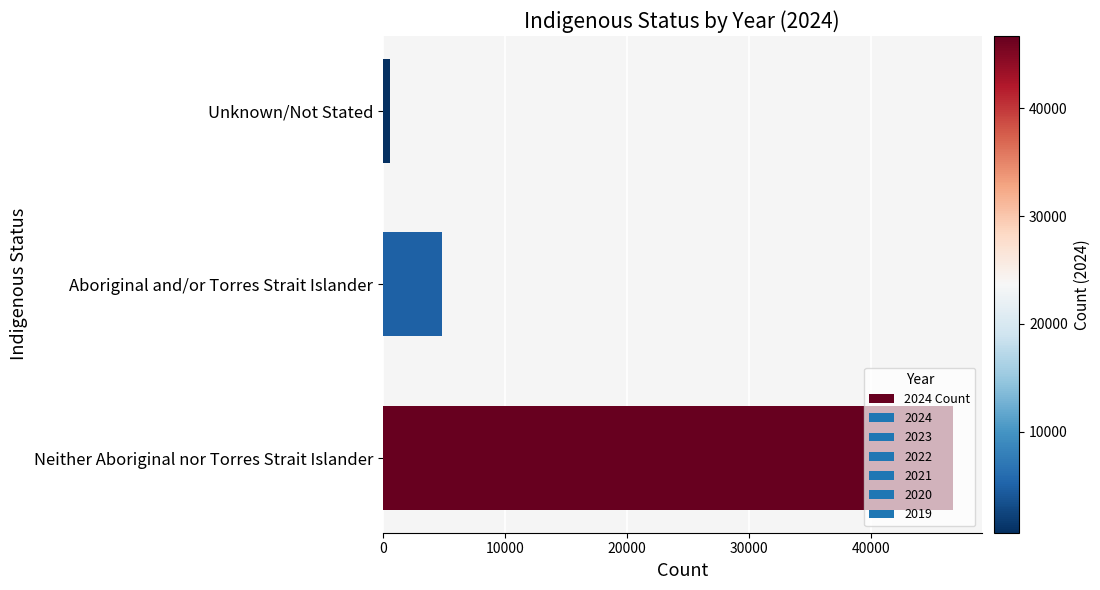

Where is the data nearest to the value 23663?

Aboriginal and/or Torres Strait Islander